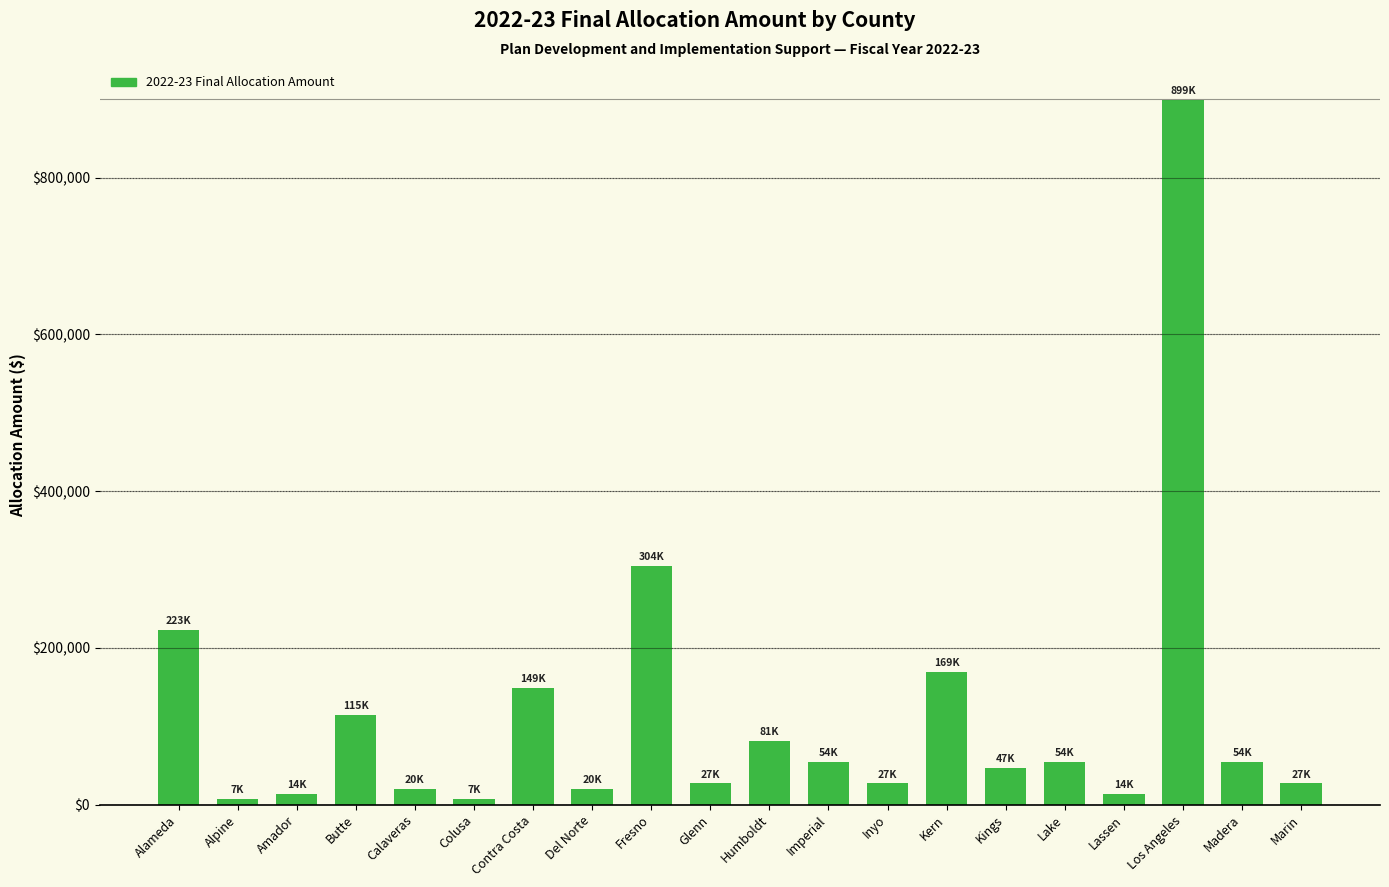

What is the change in value from Glenn to Lassen?

-13513